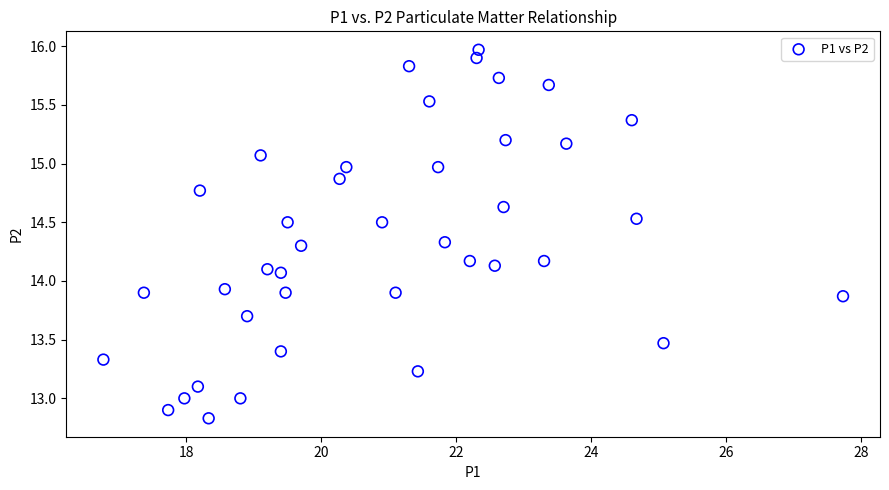

What is the range of Y values (max minus min)?

3.1